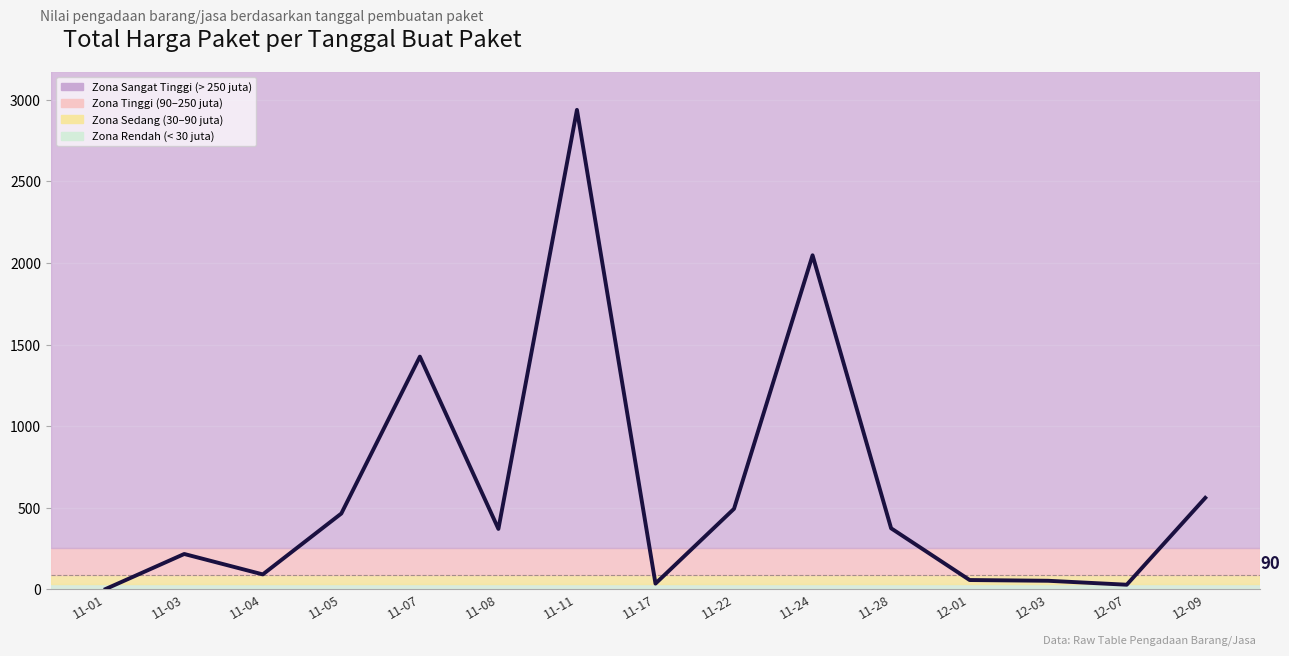

What is the greatest value displayed?

2939.0